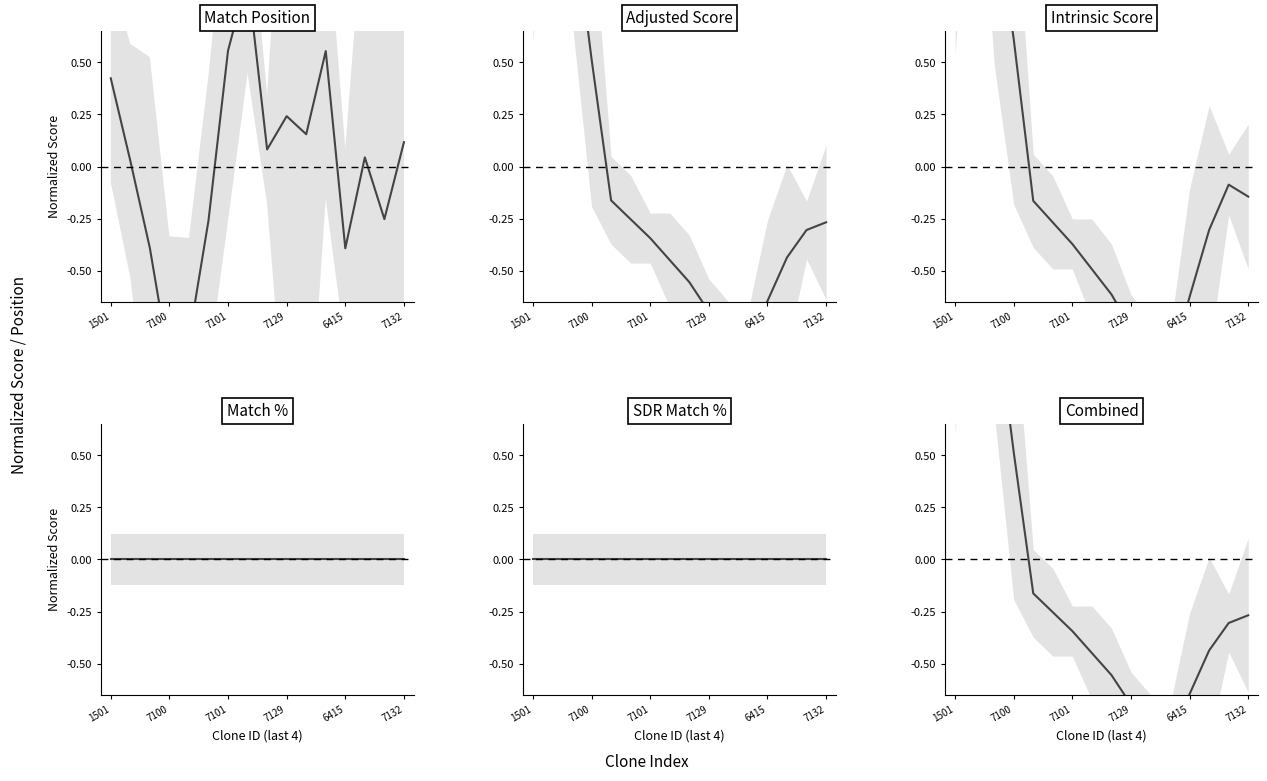

Which series has the largest total across all categories?

Match Position